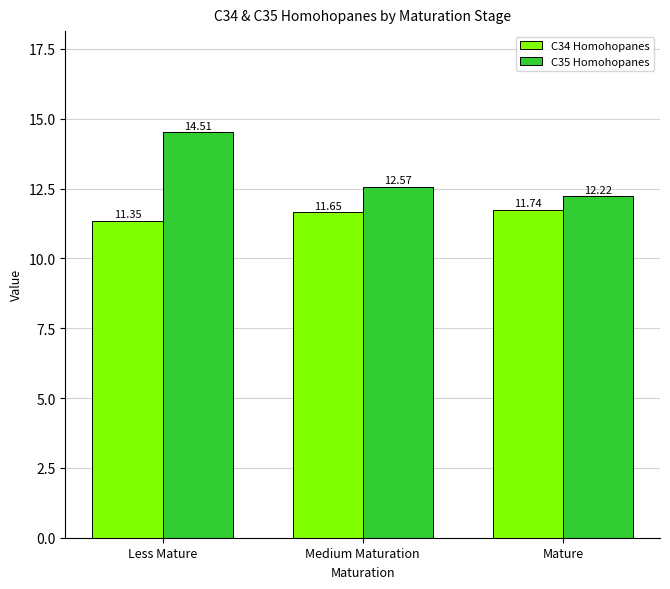

How many groups of bars are there?

3